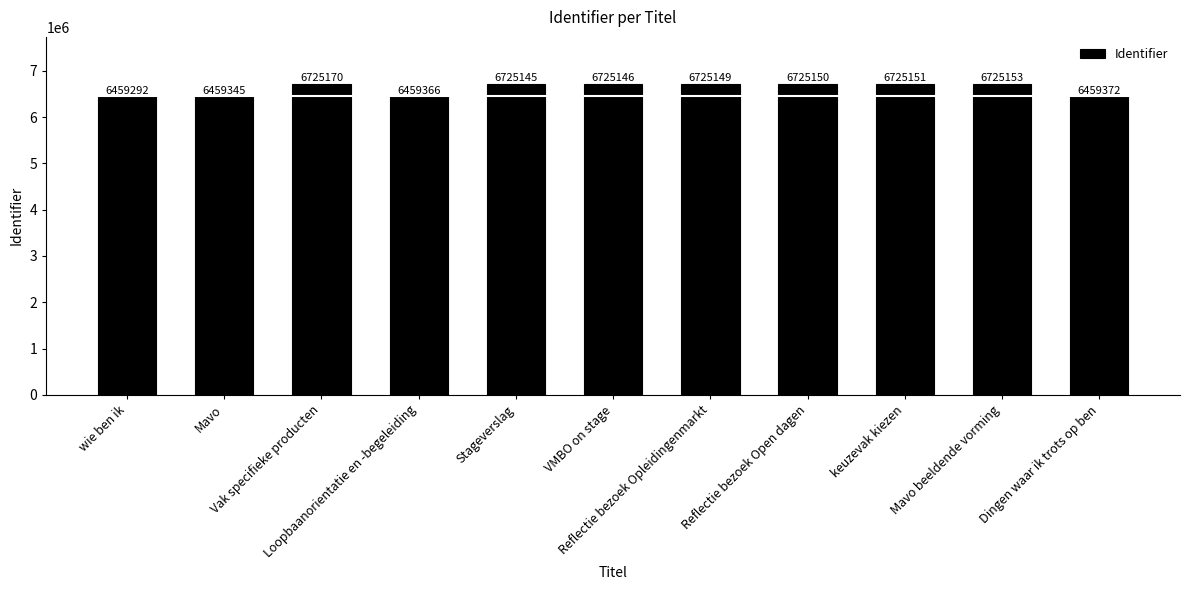

Between VMBO on stage and Stageverslag, which is larger?

VMBO on stage